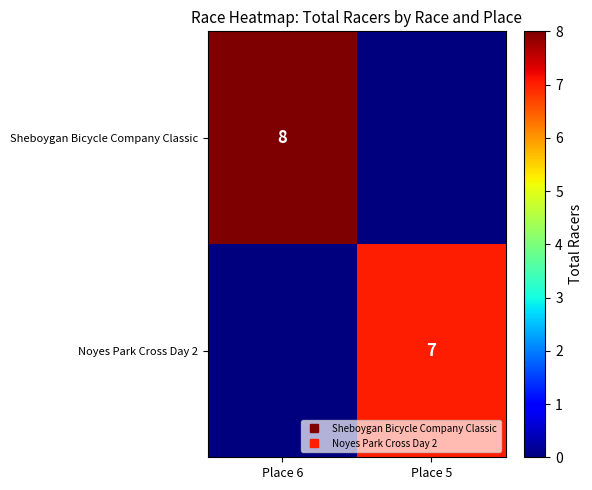

At which category is the sum across all series the highest?

Place 6